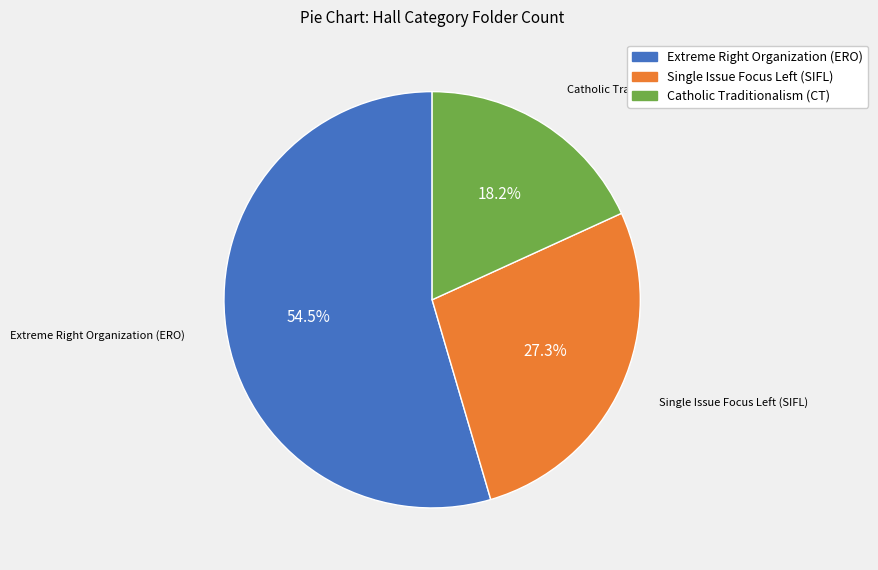

To the nearest percent, what is the average slice percentage?

33%